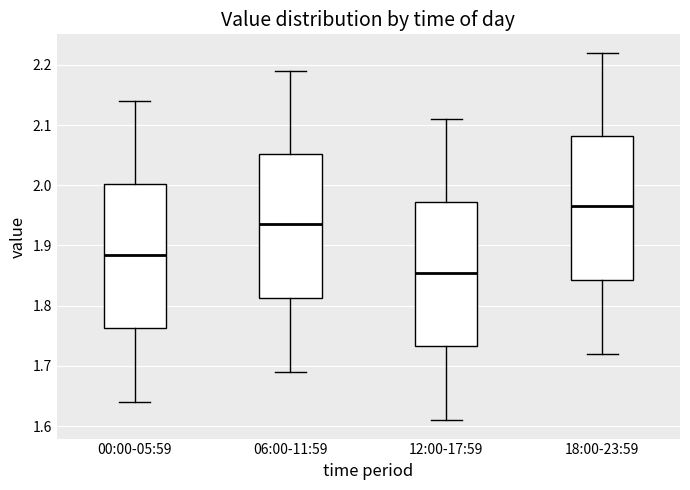

Reading left to right, read every box against the y-axis: the position of its median line, the range the box covers, and the ends of its whiskers. The values are not printed on the chart, so give them approximately, as read against the axis.

00:00-05:59: median 1.89, box 1.76 to 2.00, whiskers 1.64 to 2.14
06:00-11:59: median 1.94, box 1.81 to 2.05, whiskers 1.69 to 2.19
12:00-17:59: median 1.86, box 1.73 to 1.97, whiskers 1.61 to 2.11
18:00-23:59: median 1.97, box 1.84 to 2.08, whiskers 1.72 to 2.22